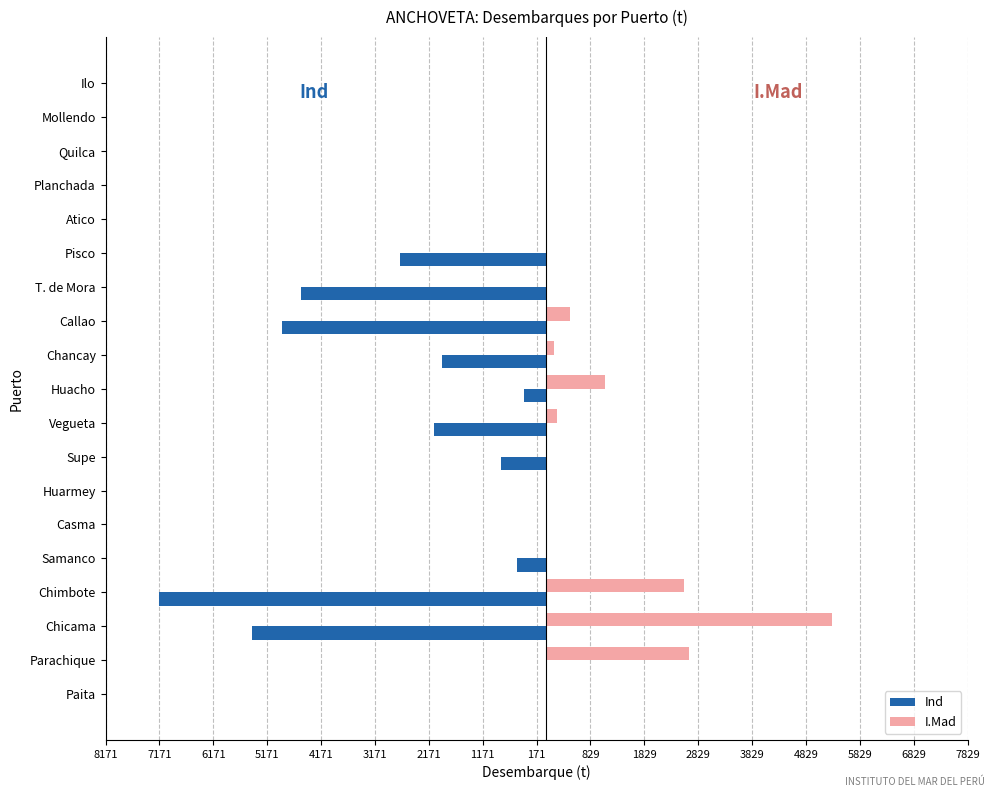

What are all the series names shown in the legend?

Ind, I.Mad